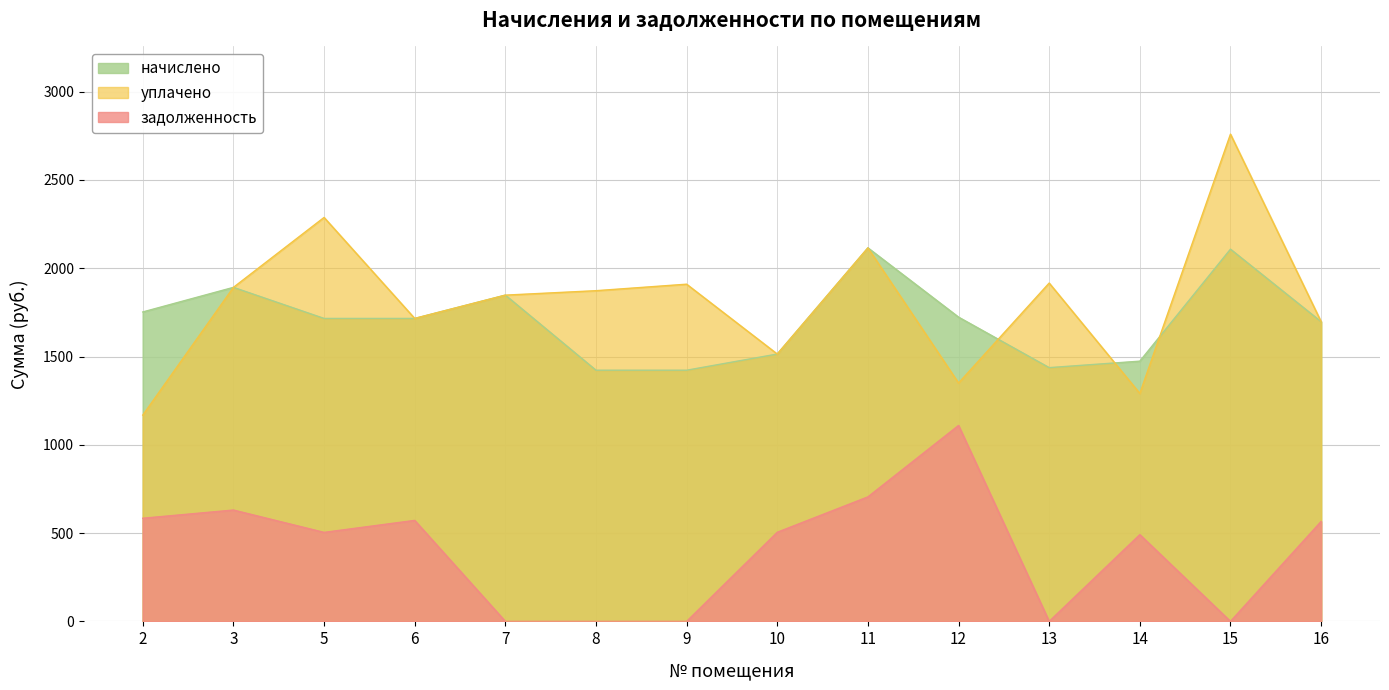

How many intersections are there between уплачено and начислено?

3